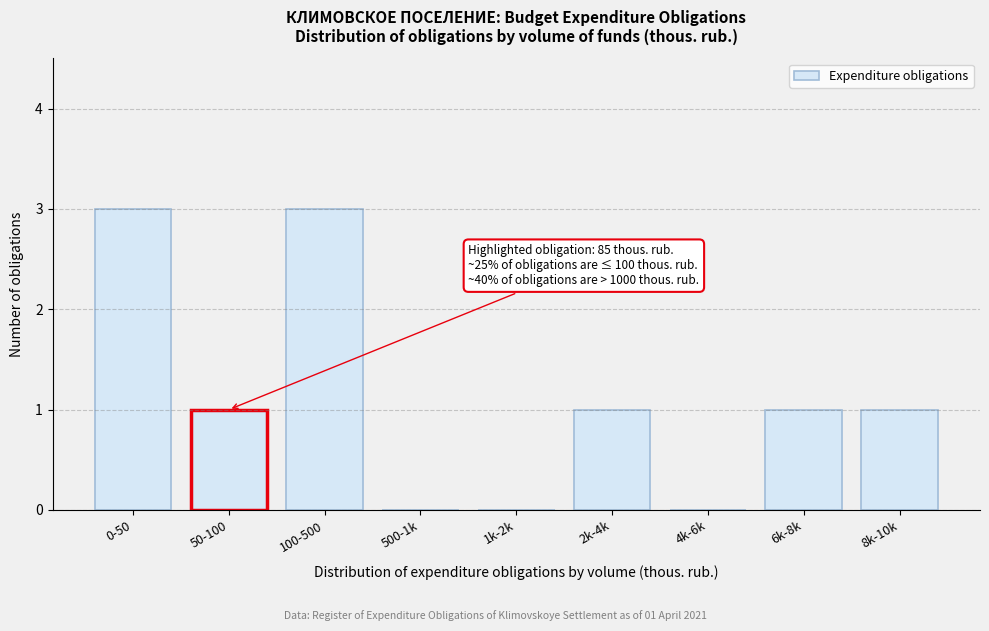

Reading left to right, extract all data points from this chart.

0-50=3	50-100=1	100-500=3	500-1k=0	1k-2k=0	2k-4k=1	4k-6k=0	6k-8k=1	8k-10k=1